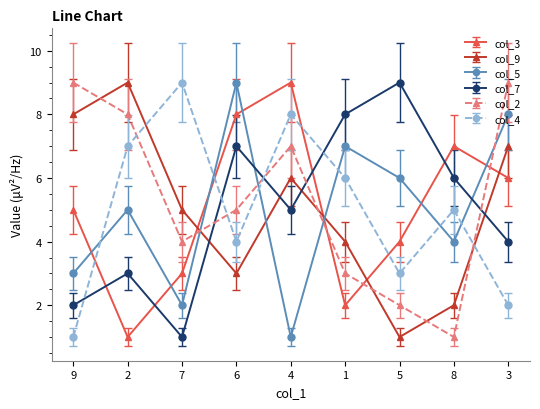

True or false: col_7 has a value of 3 at 2.

True